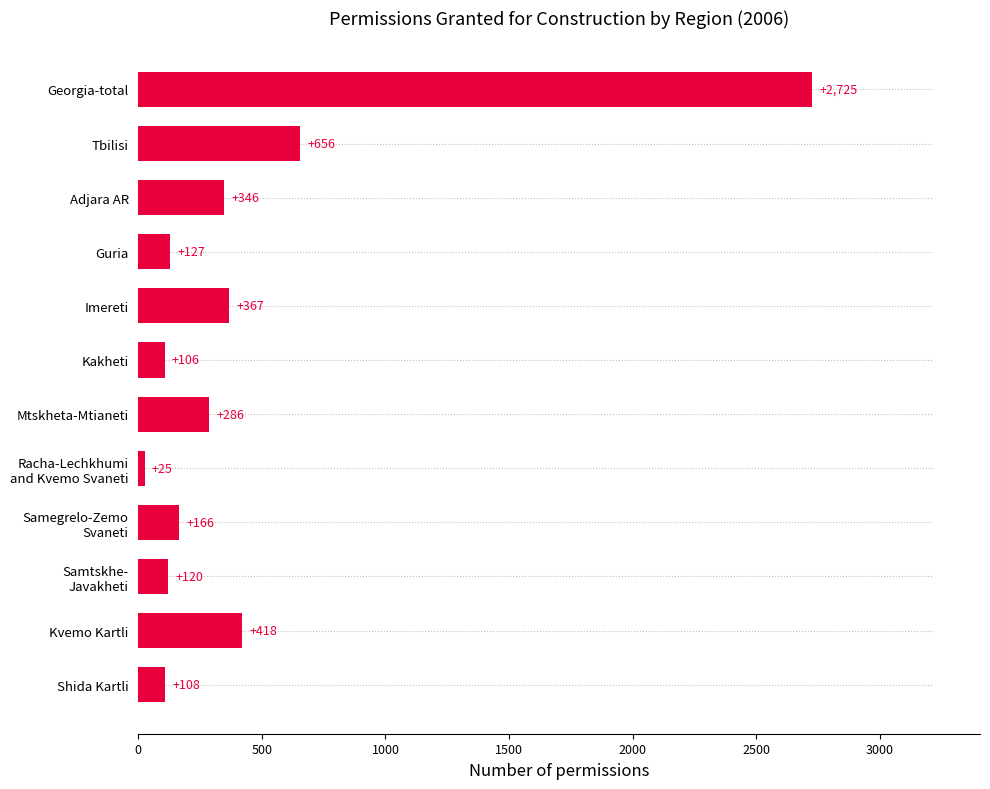

What is the sum of all values?

5450